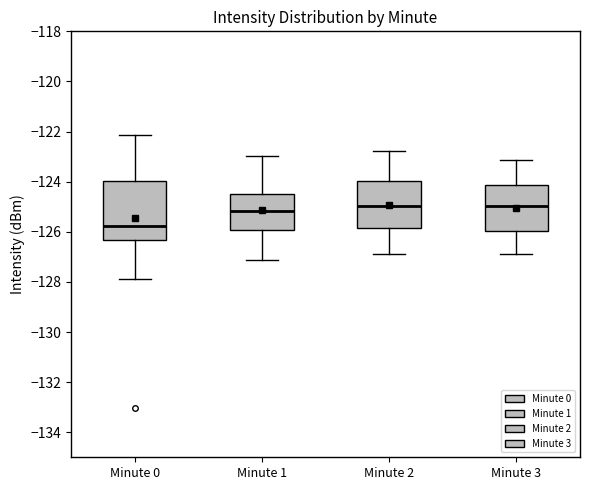

Reading left to right, transcribe this box plot: for each box, give where its median line is, the range the box spans, and where its two whiskers end, as read against the y-axis. The values are not printed on the chart, so give them approximately, as read against the axis.

Minute 0: median -125.8, box -126.4 to -124.0, whiskers -127.8 to -122.2
Minute 1: median -125.2, box -126.0 to -124.6, whiskers -127.2 to -123.0
Minute 2: median -125.0, box -125.8 to -124.0, whiskers -126.8 to -122.8
Minute 3: median -125.0, box -126.0 to -124.2, whiskers -126.8 to -123.2